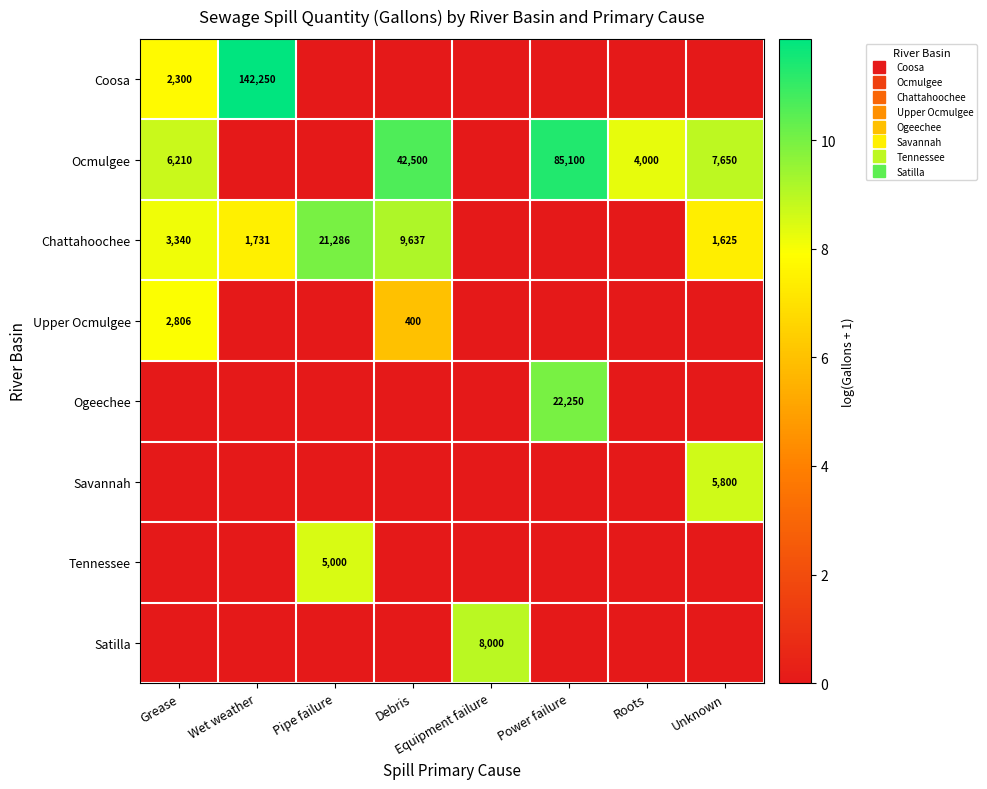

True or false: Upper Ocmulgee has a value of -3.0 at Equipment failure.

False